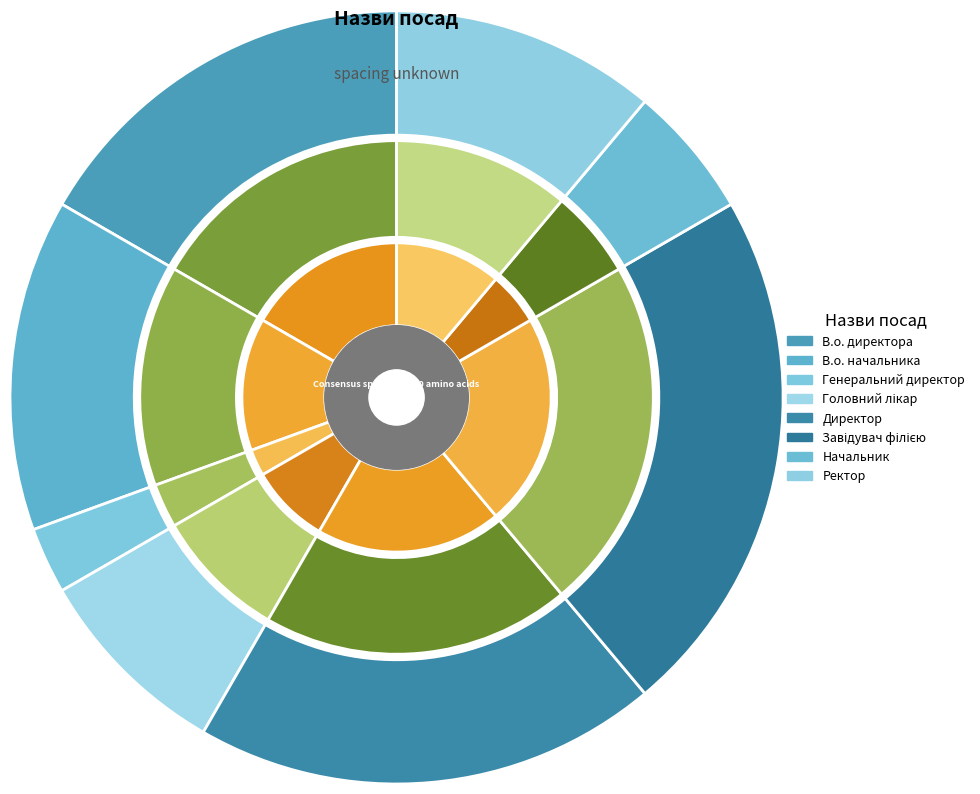

Approximately how many times larger is the value at В.о. директора compared to Начальник?

3.0